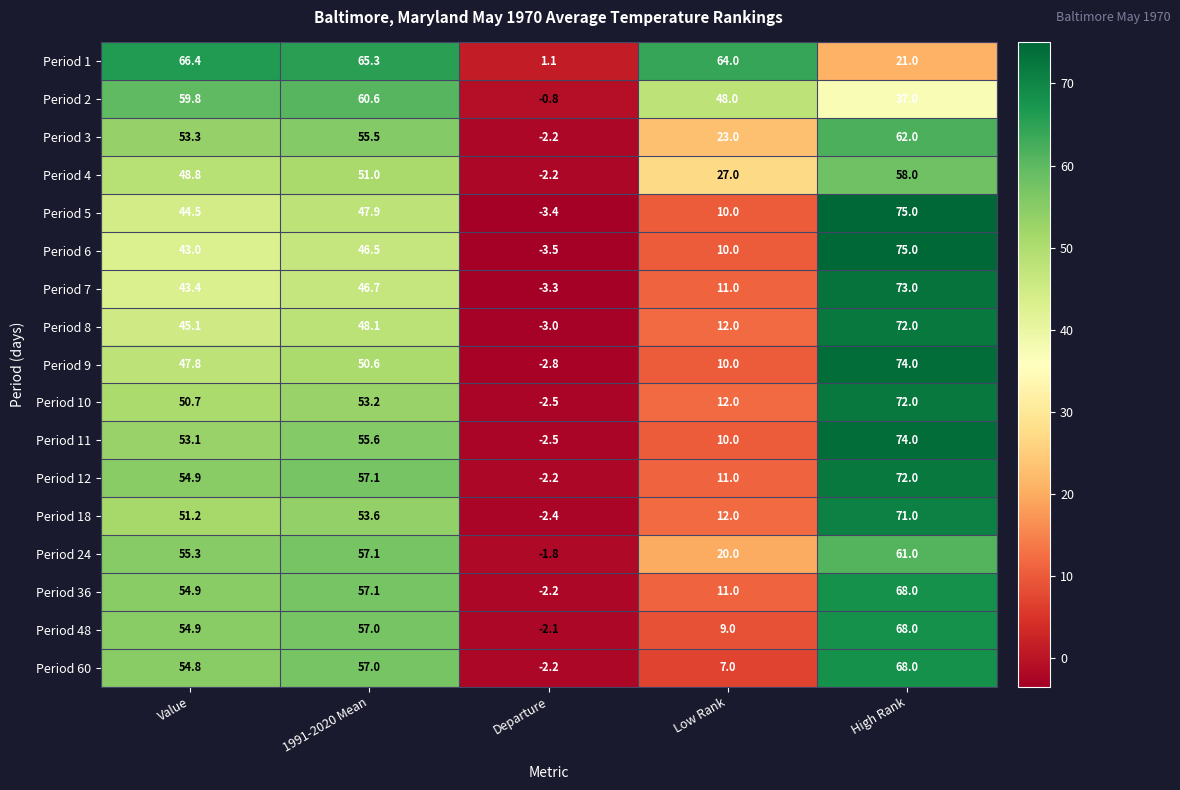

At which label is Period 9 closest to 35?

Value